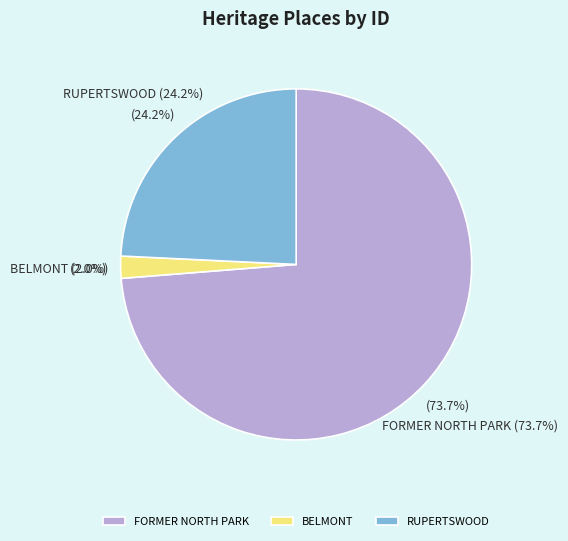

How much of the chart is everything except RUPERTSWOOD?

75.8%